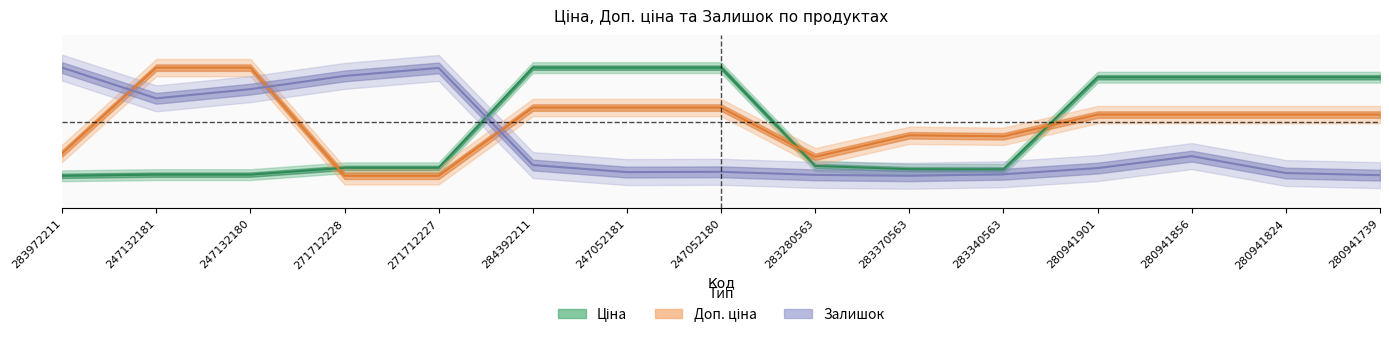

How many values in the Ціна series exceed 0?

14